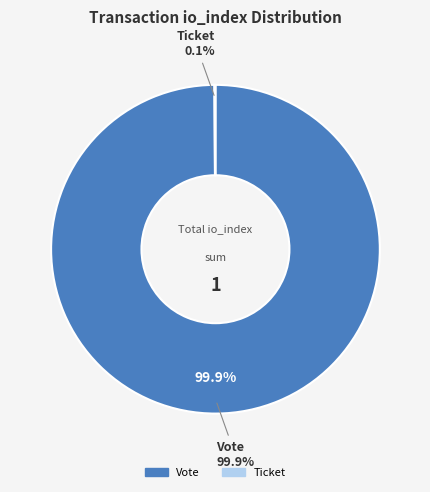

To the nearest percent, what portion does Vote represent?

100%